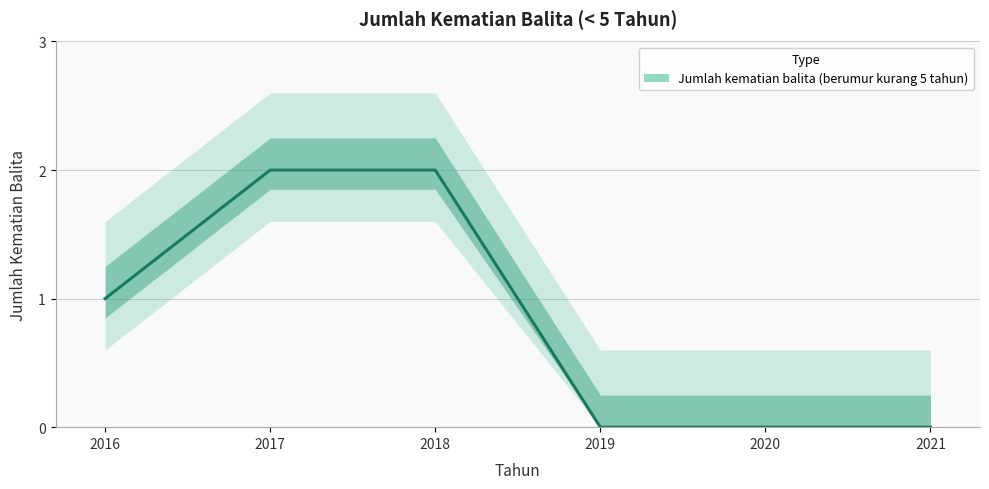

How many data points are above 1?

2